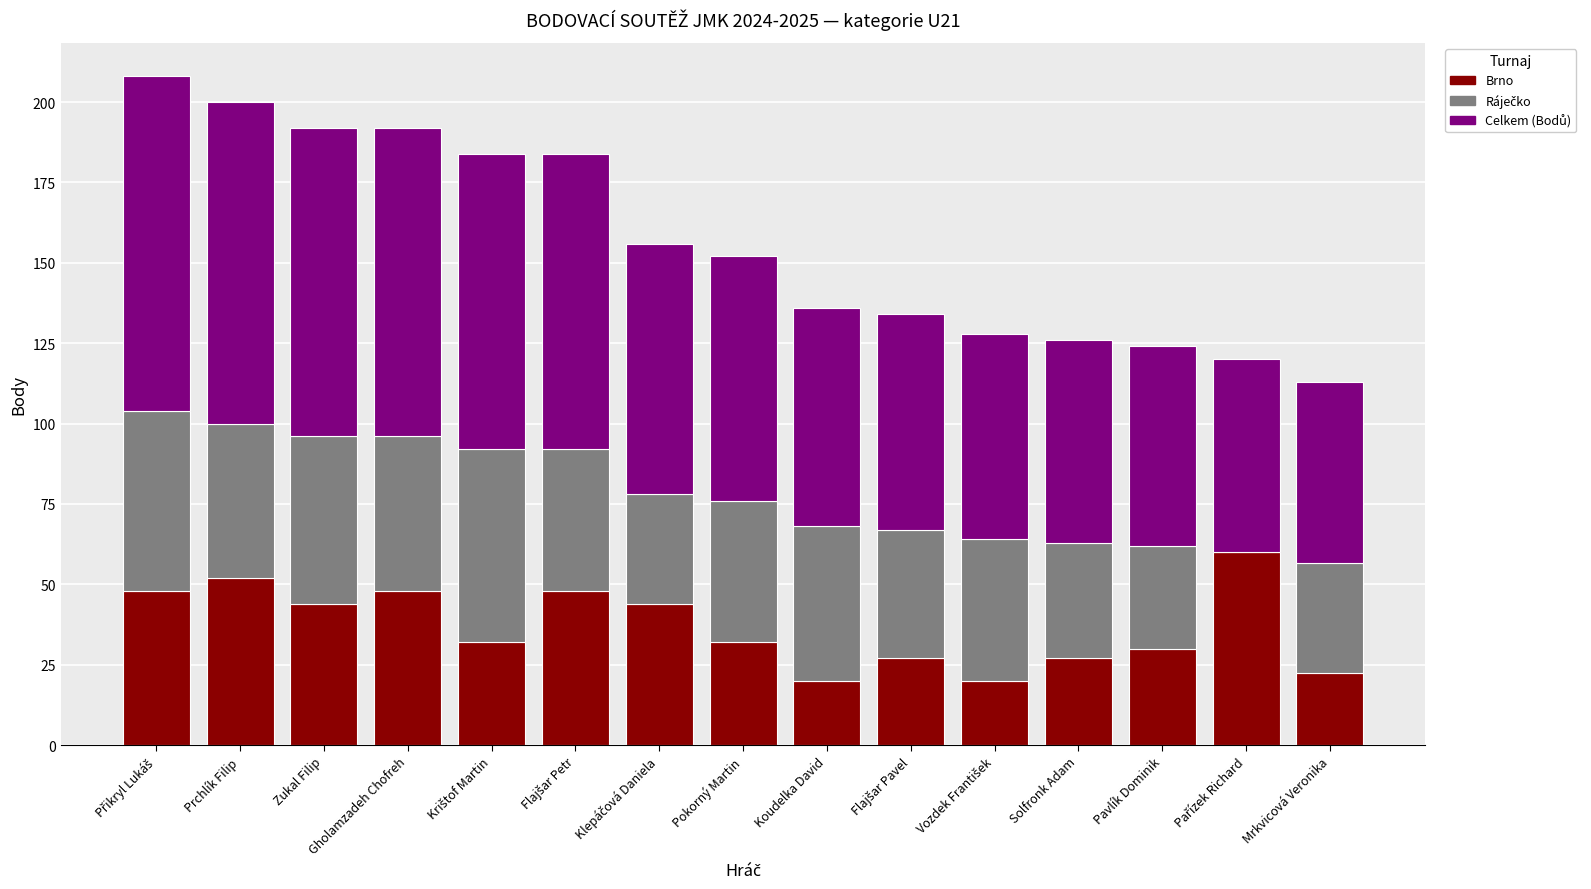

What is the maximum value for Brno?

60.0